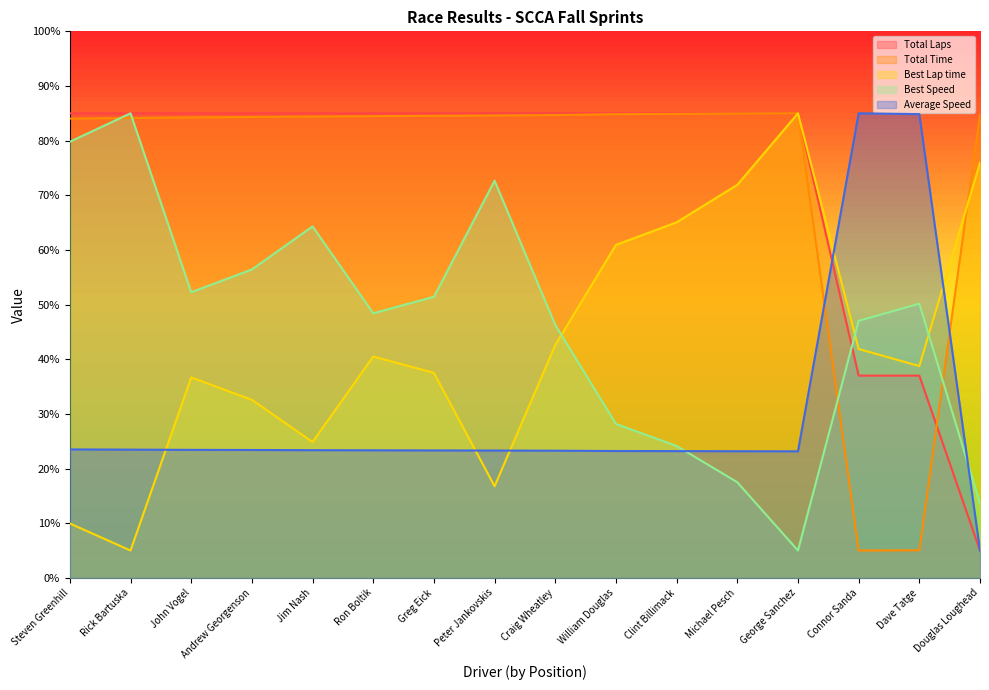

Rank the categories by Best Lap time value from highest to lowest.

George Sanchez, Douglas Loughead, Michael Pesch, Clint Billimack, William Douglas, Craig Wheatley, Connor Sanda, Ron Boltik, Dave Tatge, Greg Eick, John Vogel, Andrew Georgenson, Jim Nash, Peter Jankovskis, Steven Greenhill, Rick Bartuska